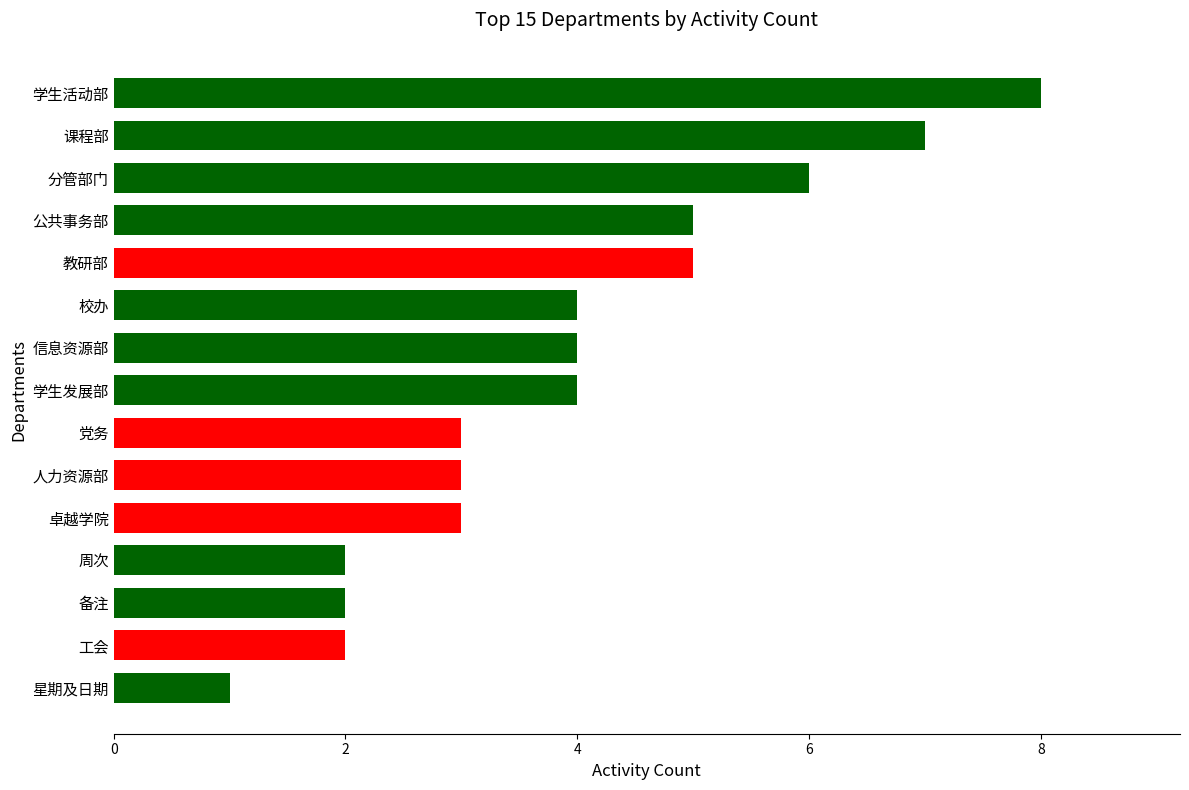

What value does the data have at 分管部门?

6